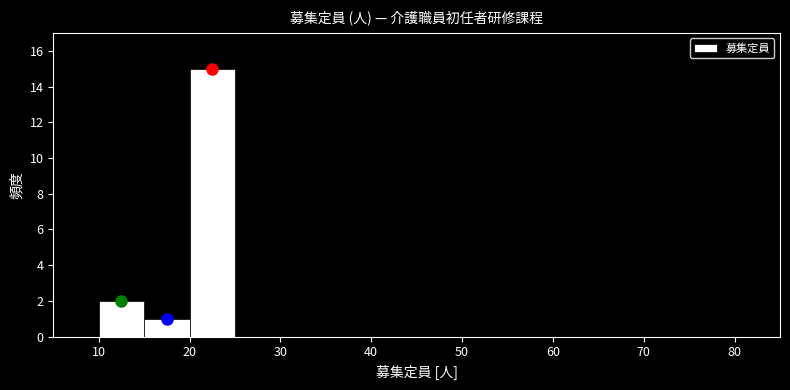

Reading left to right, list every bar in this chart as the range it spans on the x-axis followed by its height. The values are not printed on the chart, so give them approximately, as read against the axis.

5 to 10: 0
10 to 15: 2
15 to 20: 1
20 to 25: 15
25 to 30: 0
30 to 35: 0
35 to 40: 0
40 to 45: 0
45 to 50: 0
50 to 55: 0
55 to 60: 0
60 to 65: 0
65 to 70: 0
70 to 75: 0
75 to 80: 0